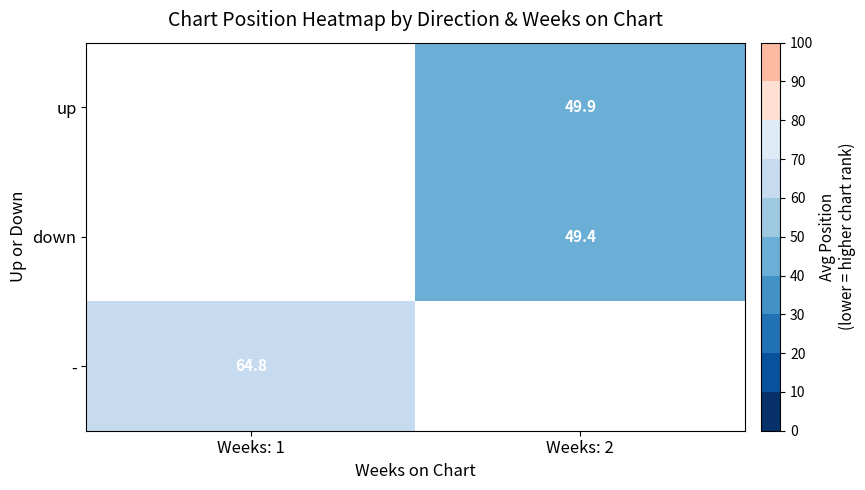

The value of down at Weeks: 2 is 78.2. True or false?

False